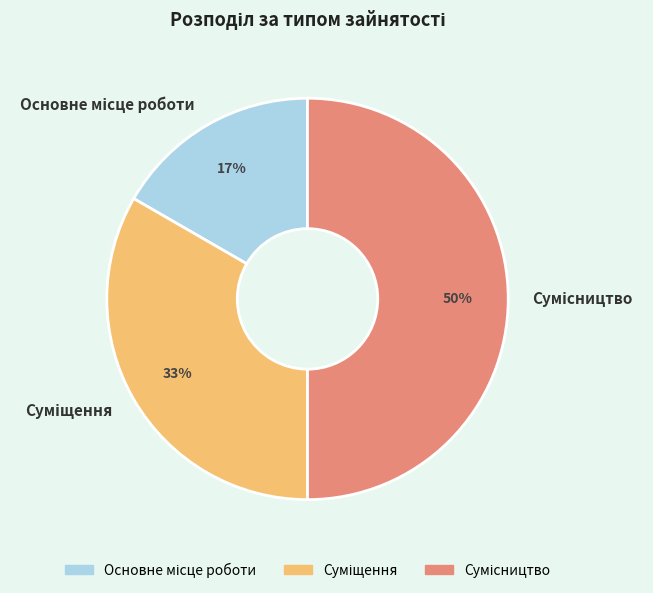

To the nearest percent, what is the difference between the largest and smallest slice percentages?

33%